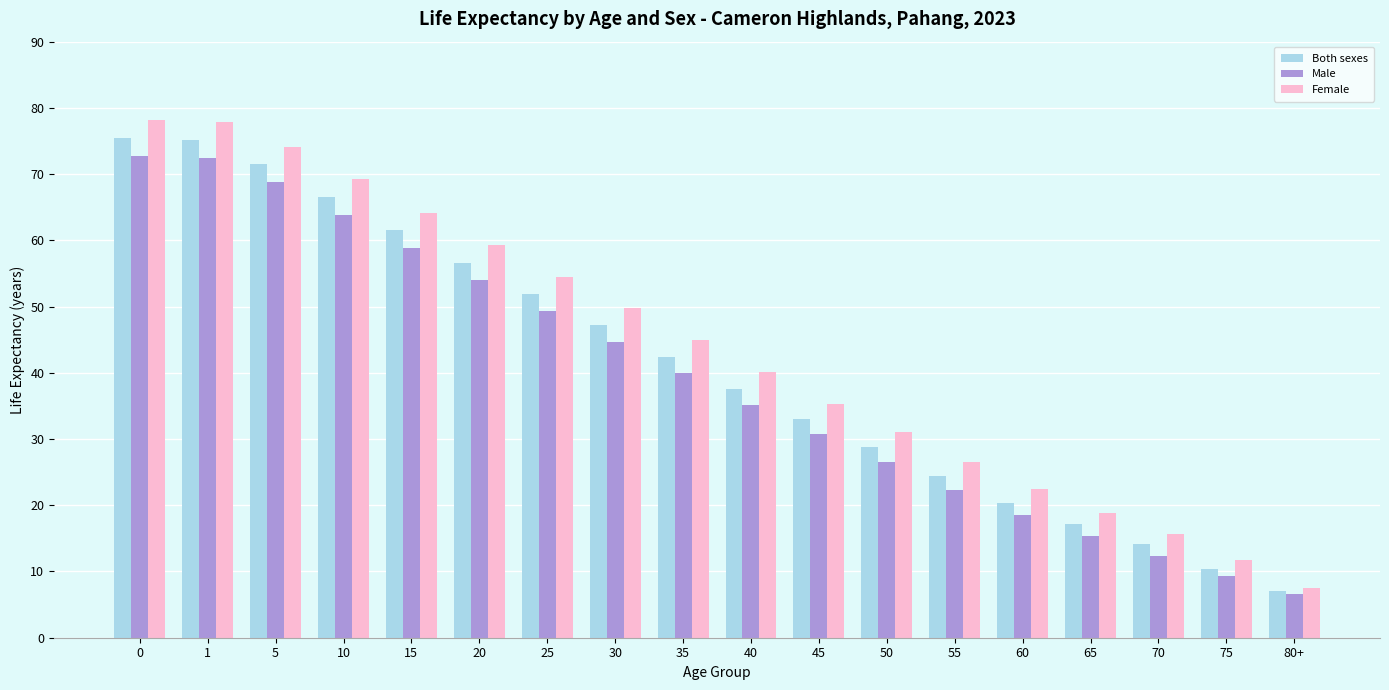

The value of Male at 20 is 54.0. True or false?

True